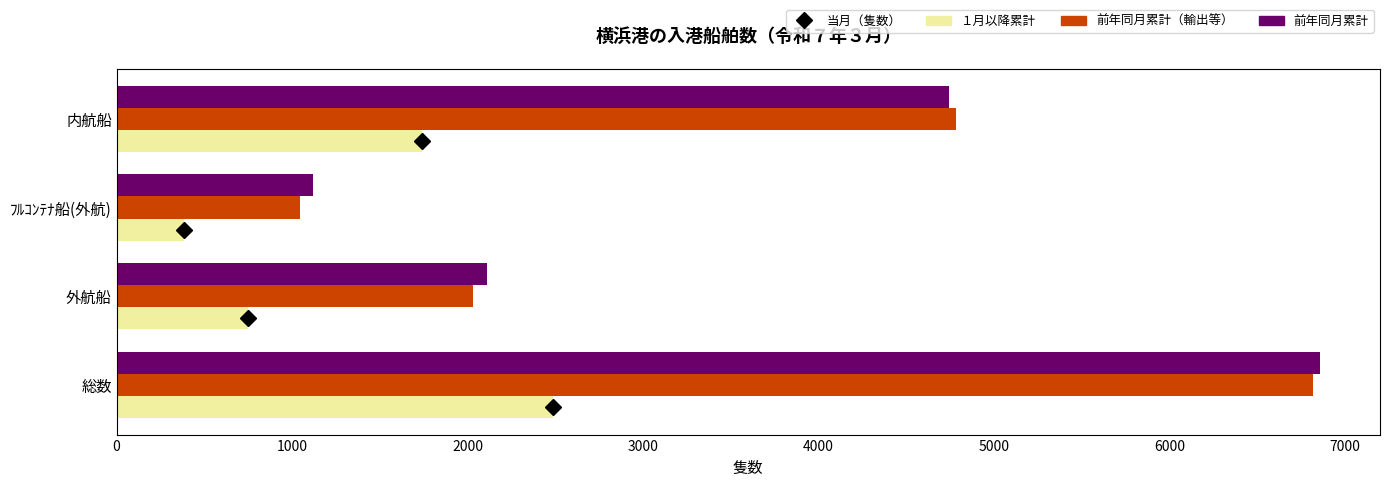

List the labels in order of 前年同月累計 value, smallest first.

ﾌﾙｺﾝﾃﾅ船(外航), 外航船, 内航船, 総数